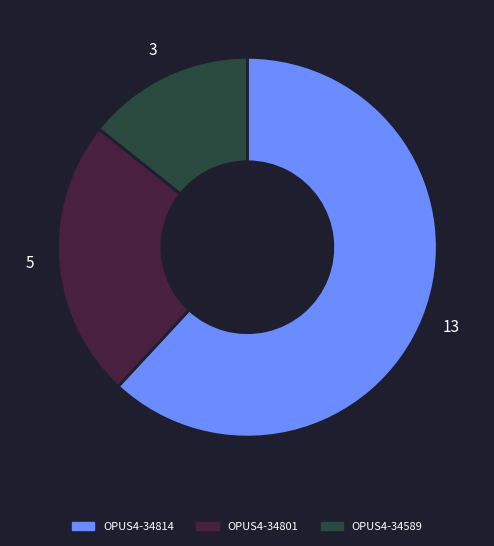

What is the smallest slice in the pie chart?

OPUS4-34589